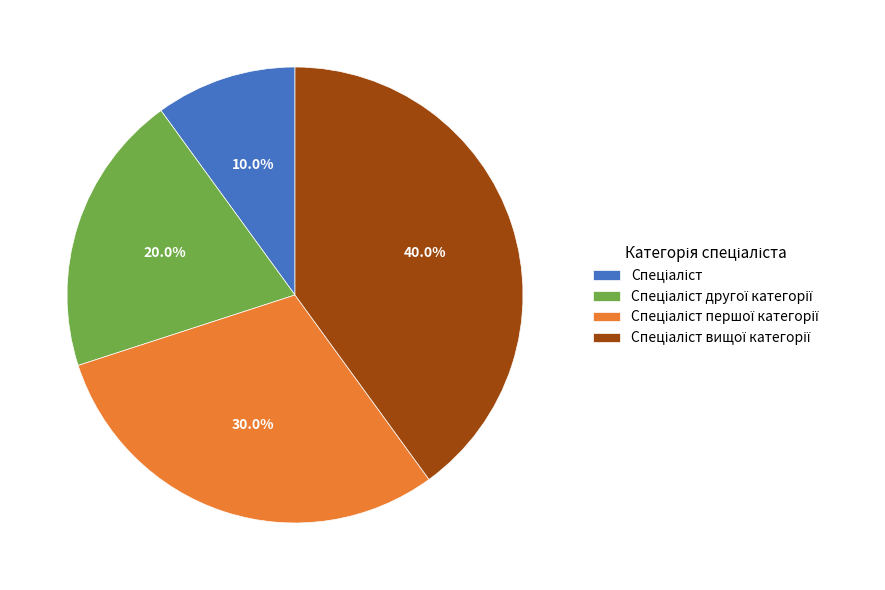

Is there a majority slice in this chart?

No